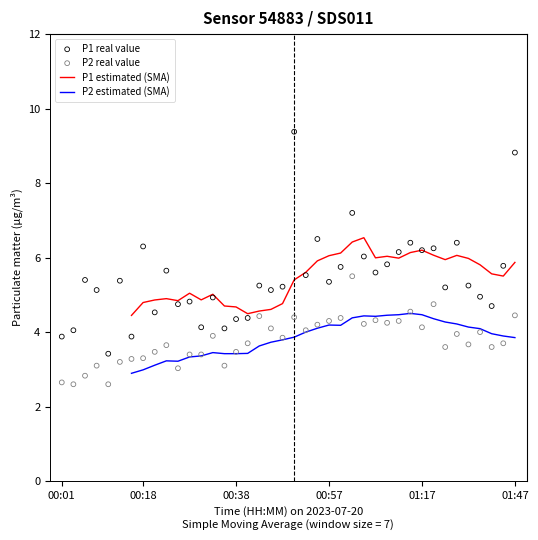

Is the value of P1 real value at 26 greater than the value of P2 real value at 20?

Yes